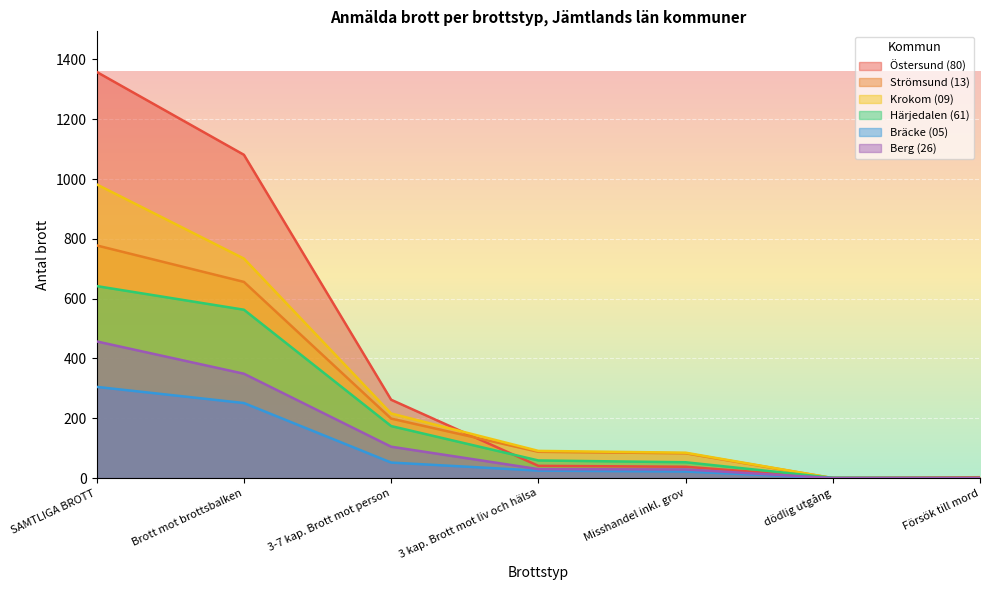

How many series are shown in this chart?

6